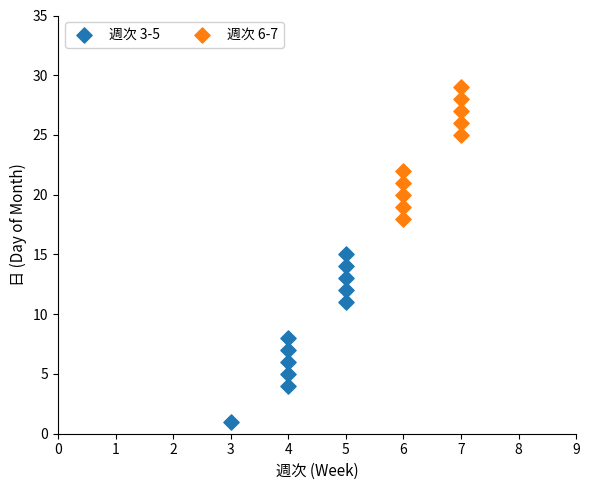

What are all the series names shown in the legend?

週次 3-5, 週次 6-7